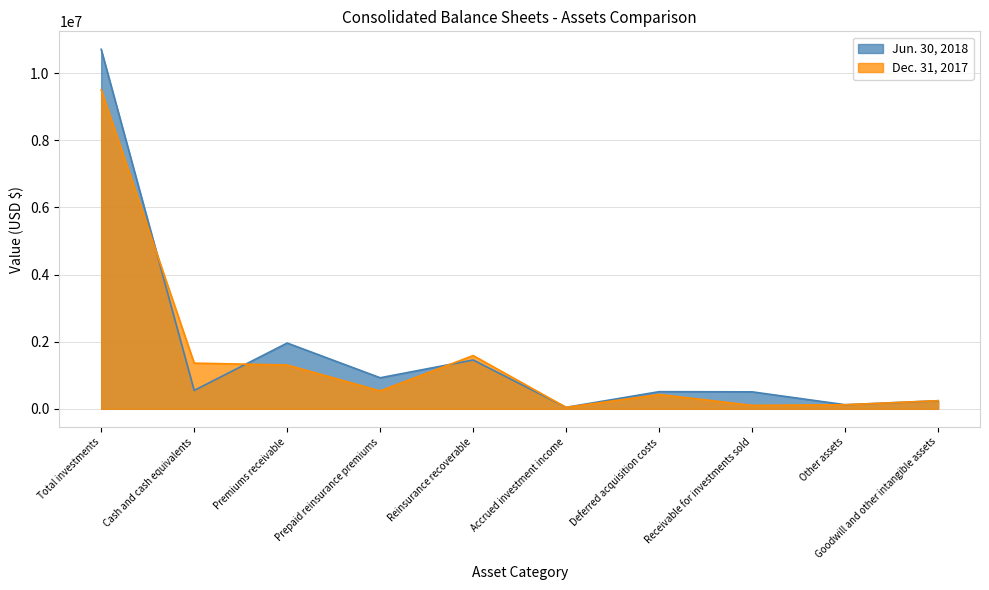

True or false: Dec. 31, 2017 has a value of 1304622 at Premiums receivable.

True